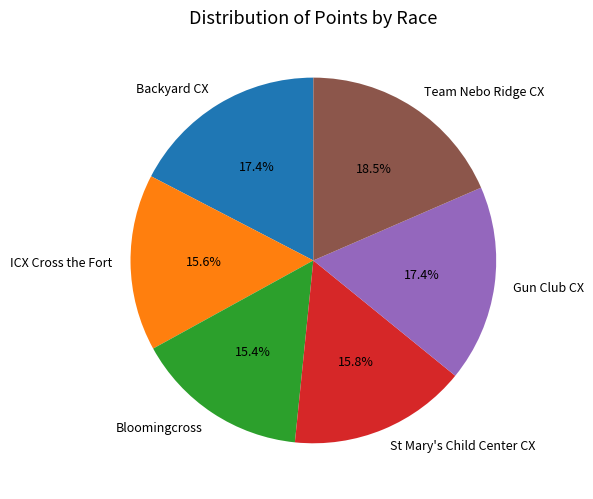

To the nearest percent, what is the combined percentage of ICX Cross the Fort and St Mary's Child Center CX?

31%